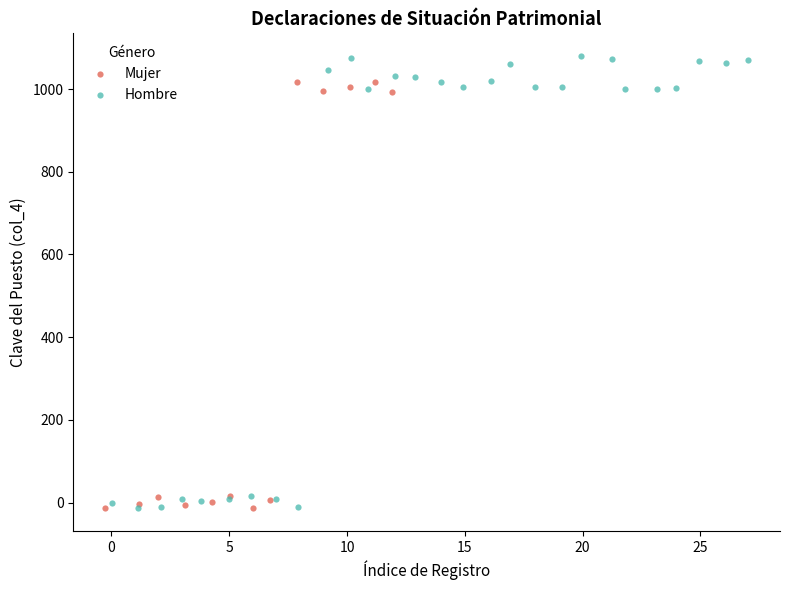

Which series contains the highest Y value?

Hombre